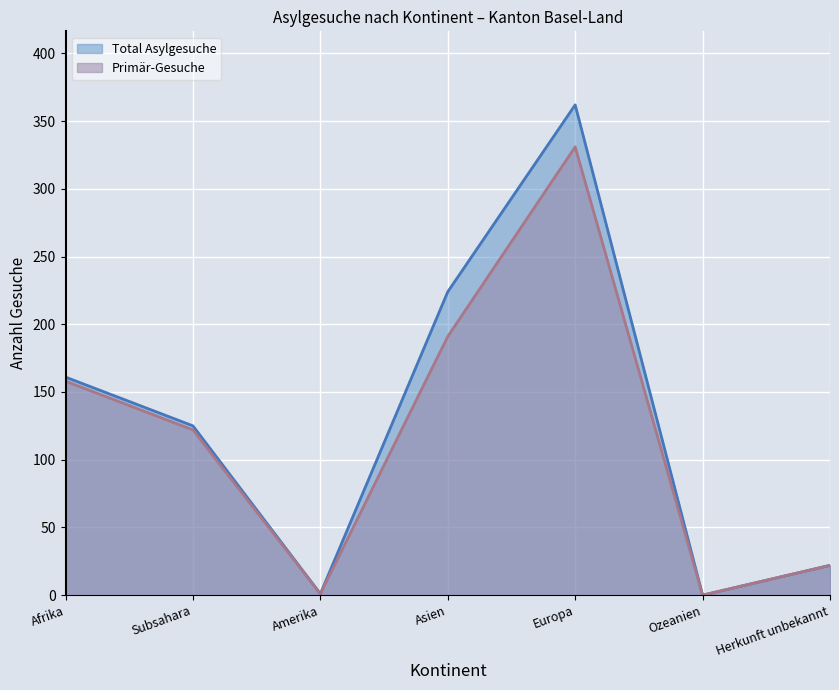

How many positive values does the Primär-Gesuche series have?

6